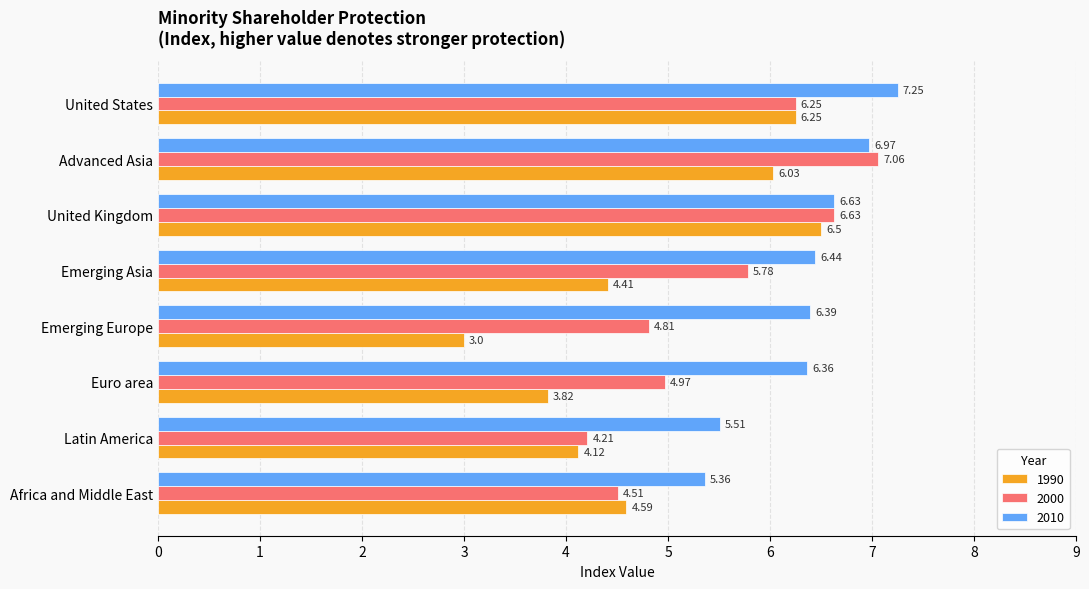

What is the difference between the highest and lowest values at Emerging Asia?

2.0